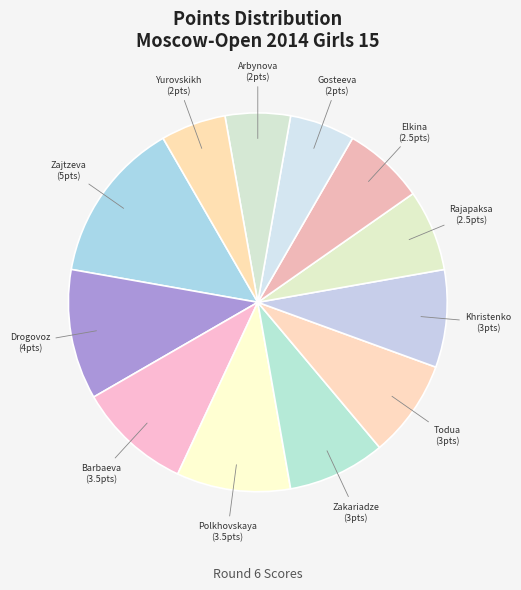

To the nearest percent, what is the difference between the largest and smallest slice percentages?

8%